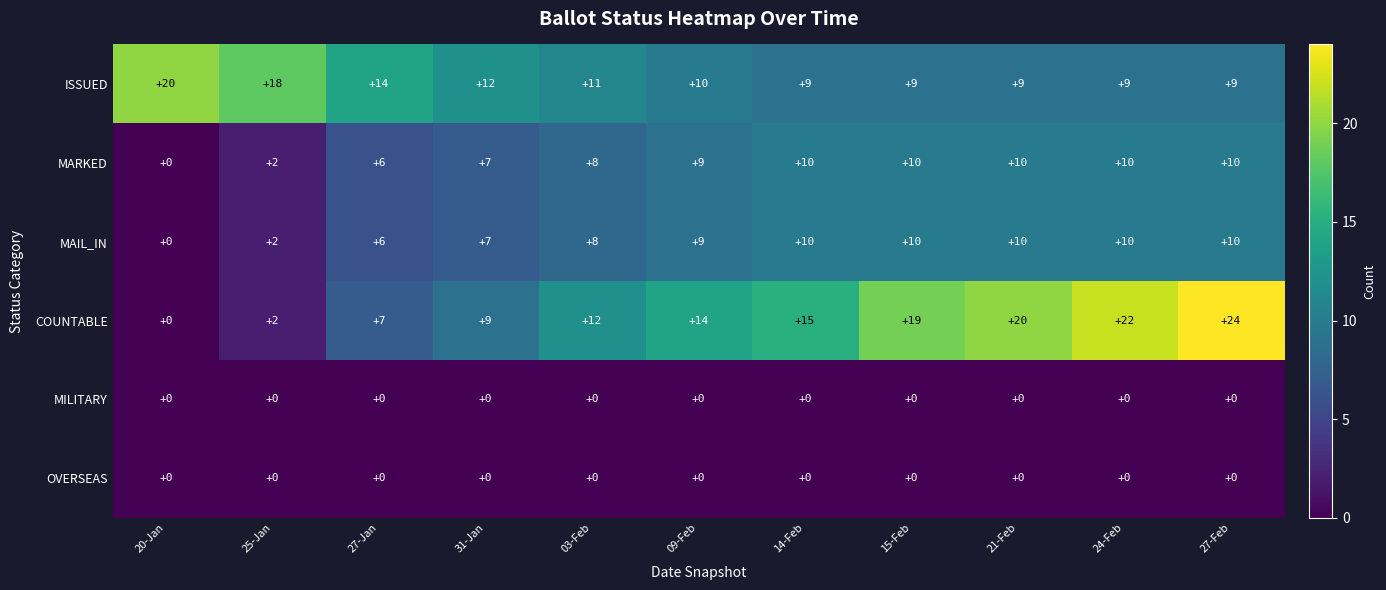

What is the difference between the second highest and second lowest values in the MARKED series?

8